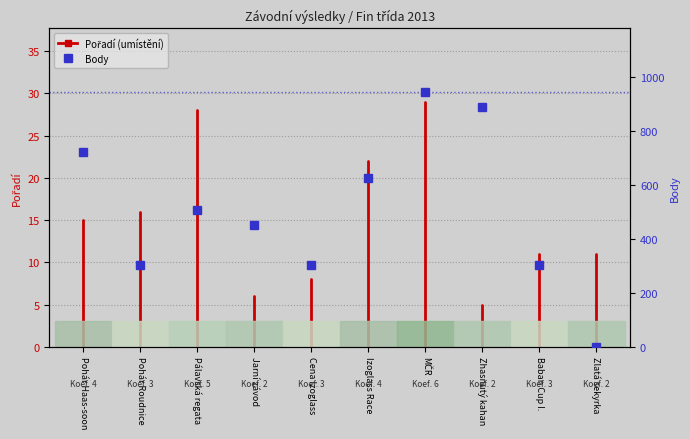

Reading left to right, list all the values displayed in this chart.

721	303	505	452	303	626	943	887	303	0